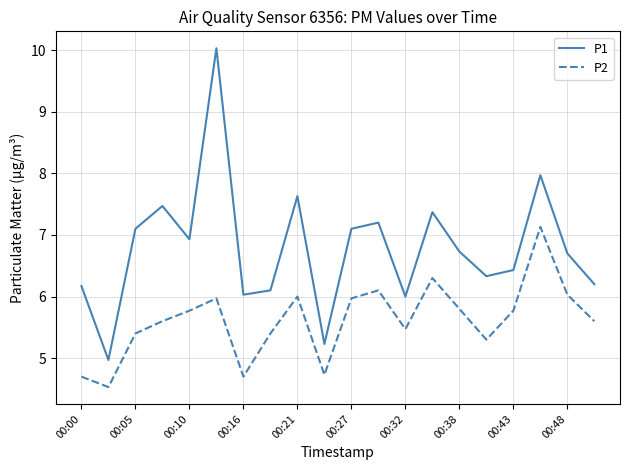

Which series has the widest spread of values?

P1